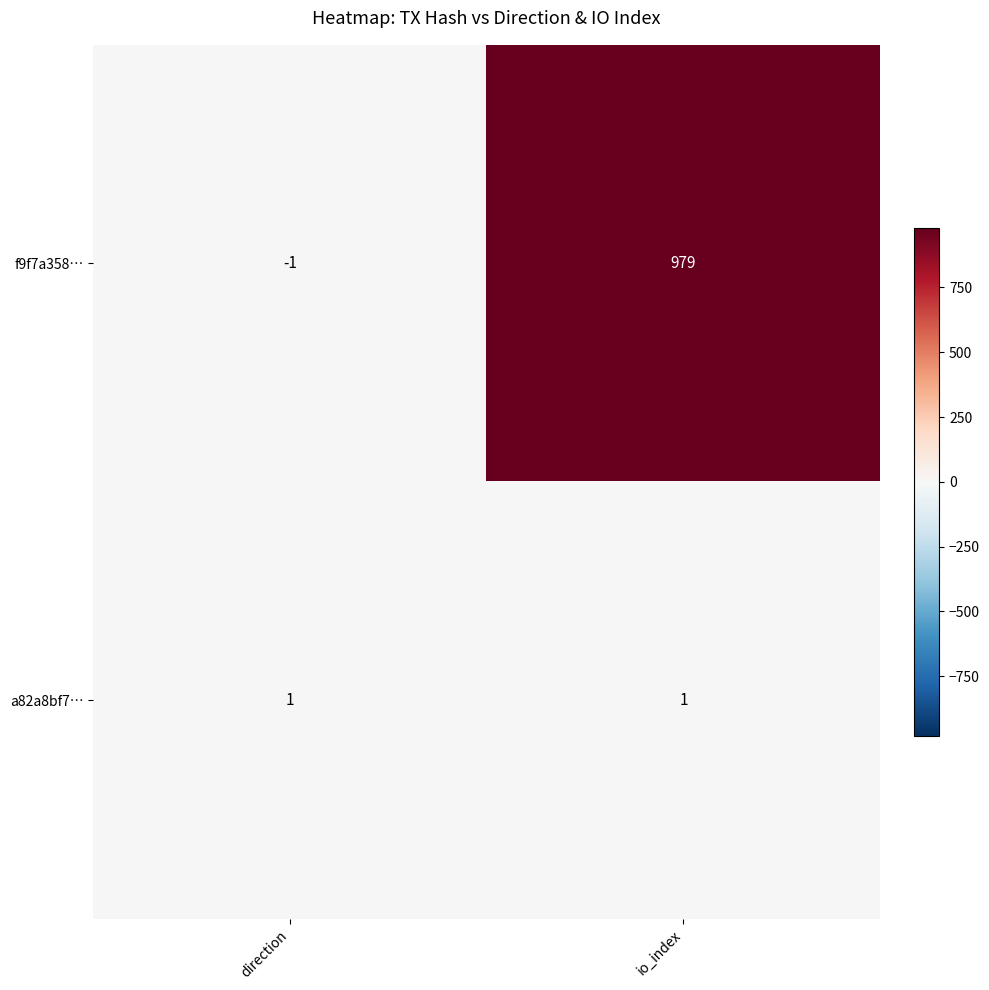

The value of a82a8bf7… at io_index is 1. True or false?

True